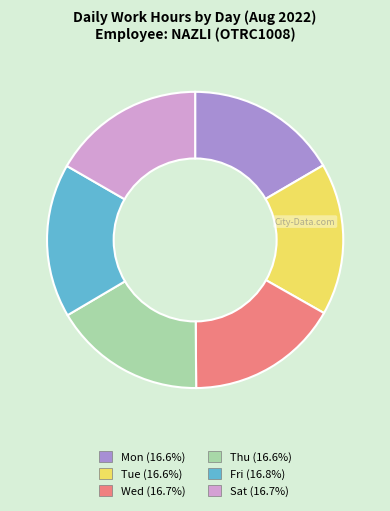

Is there any slice that represents more than half of the pie?

No